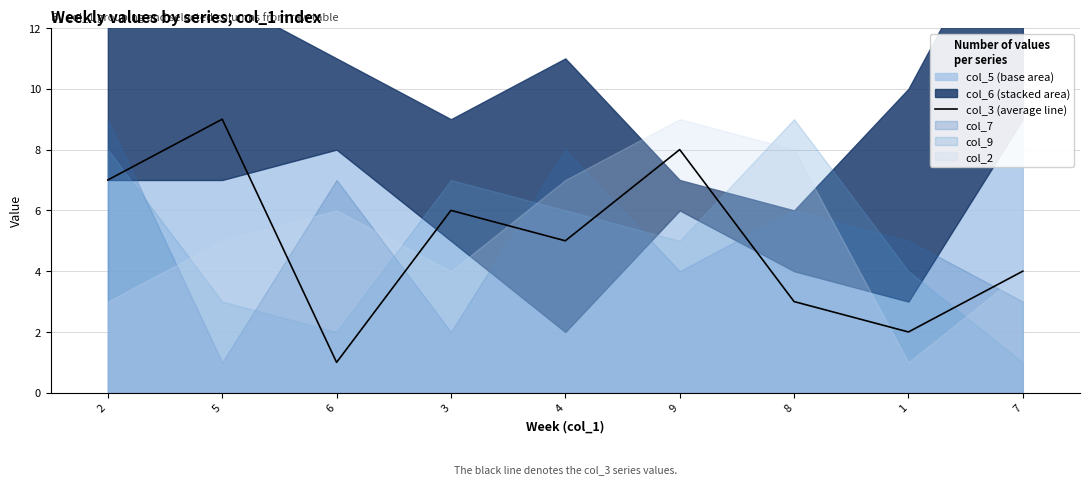

What is the label of the 2nd point from the left?

5